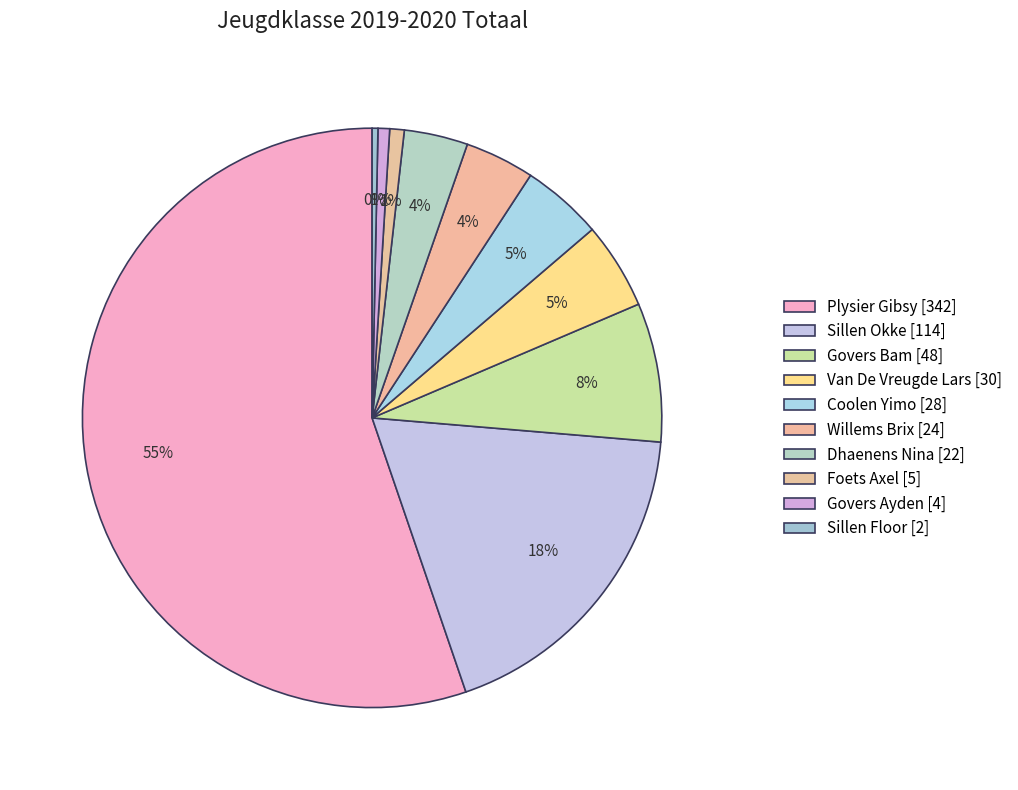

Rank the categories by value from highest to lowest.

Plysier Gibsy, Sillen Okke, Govers Bam, Van De Vreugde Lars, Coolen Yimo, Willems Brix, Dhaenens Nina, Foets Axel, Govers Ayden, Sillen Floor